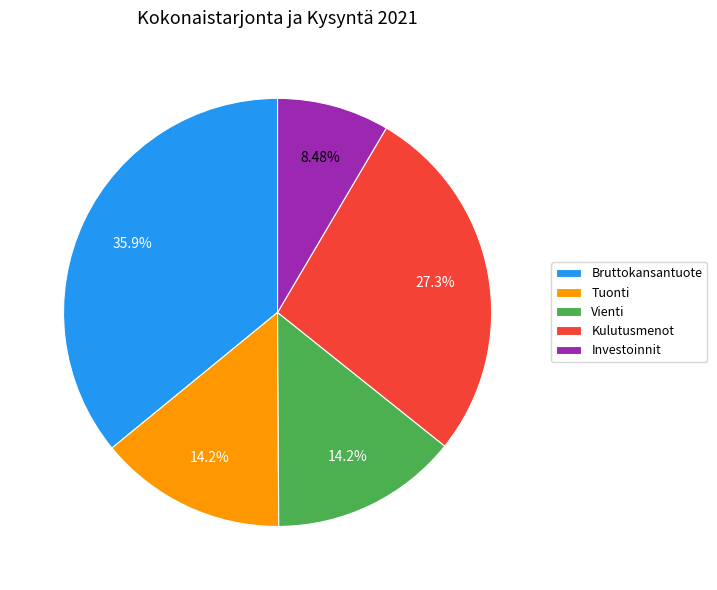

What percentage do Kulutusmenot and Investoinnit together represent?

35.7%